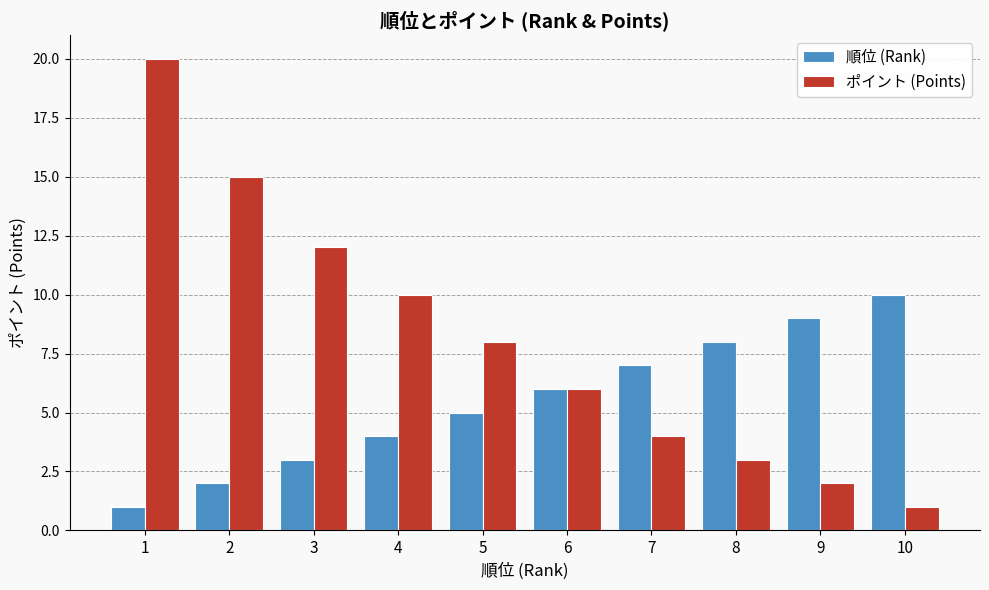

How many 順位 (Rank) values are between 3 and 8?

6